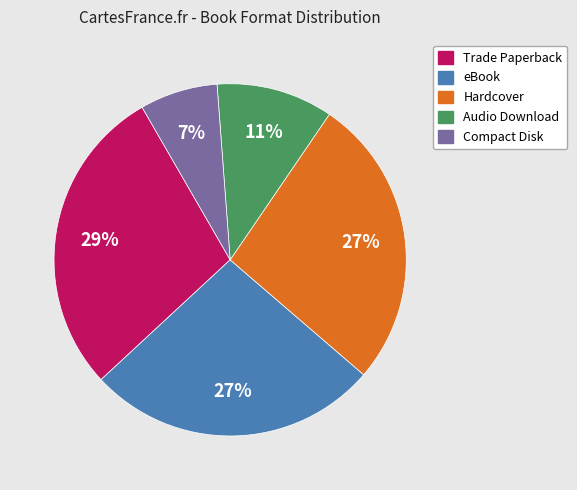

Does any single category account for the majority?

No